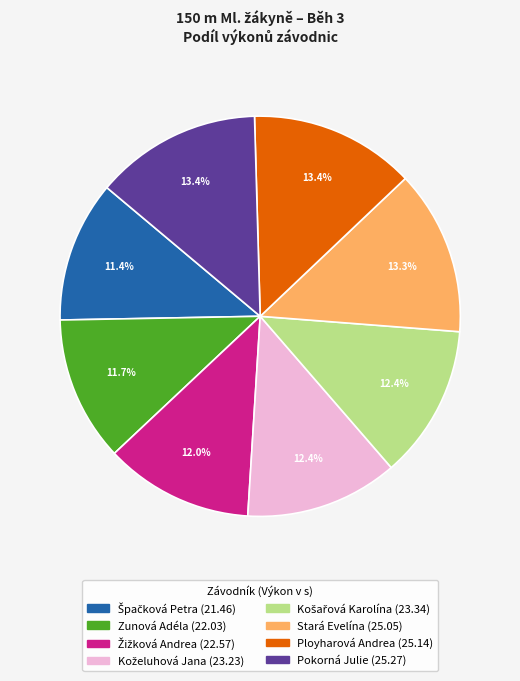

To the nearest percent, what is the combined percentage of Zunová Adéla and Pokorná Julie?

25%